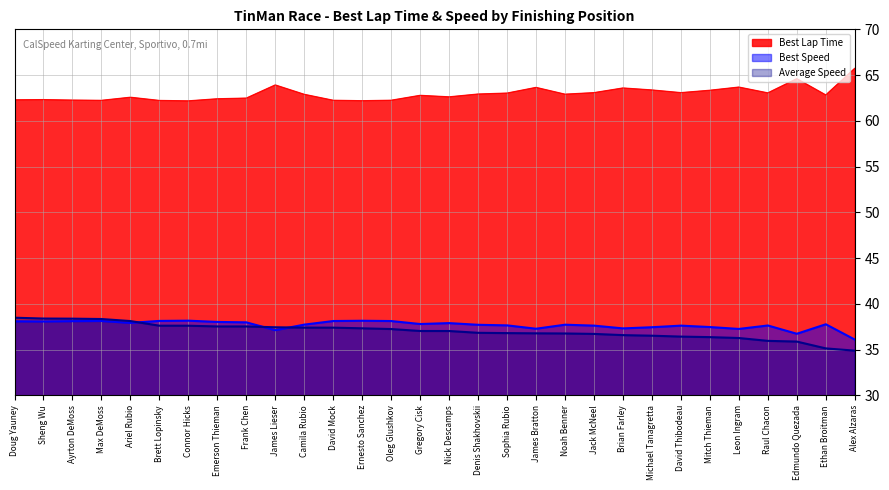

What is the sum of the Average Speed values at James Lieser and Max DeMoss?

75.8